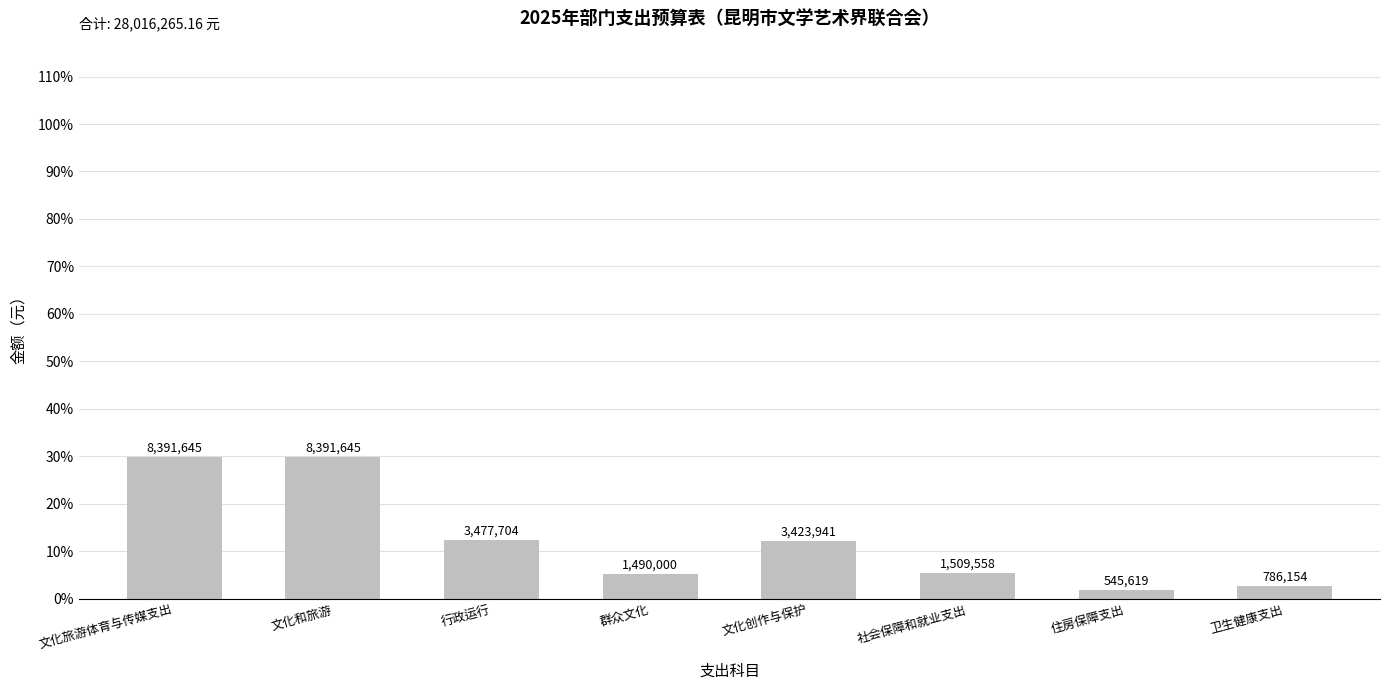

What is the minimum value shown in the chart?

545619.0